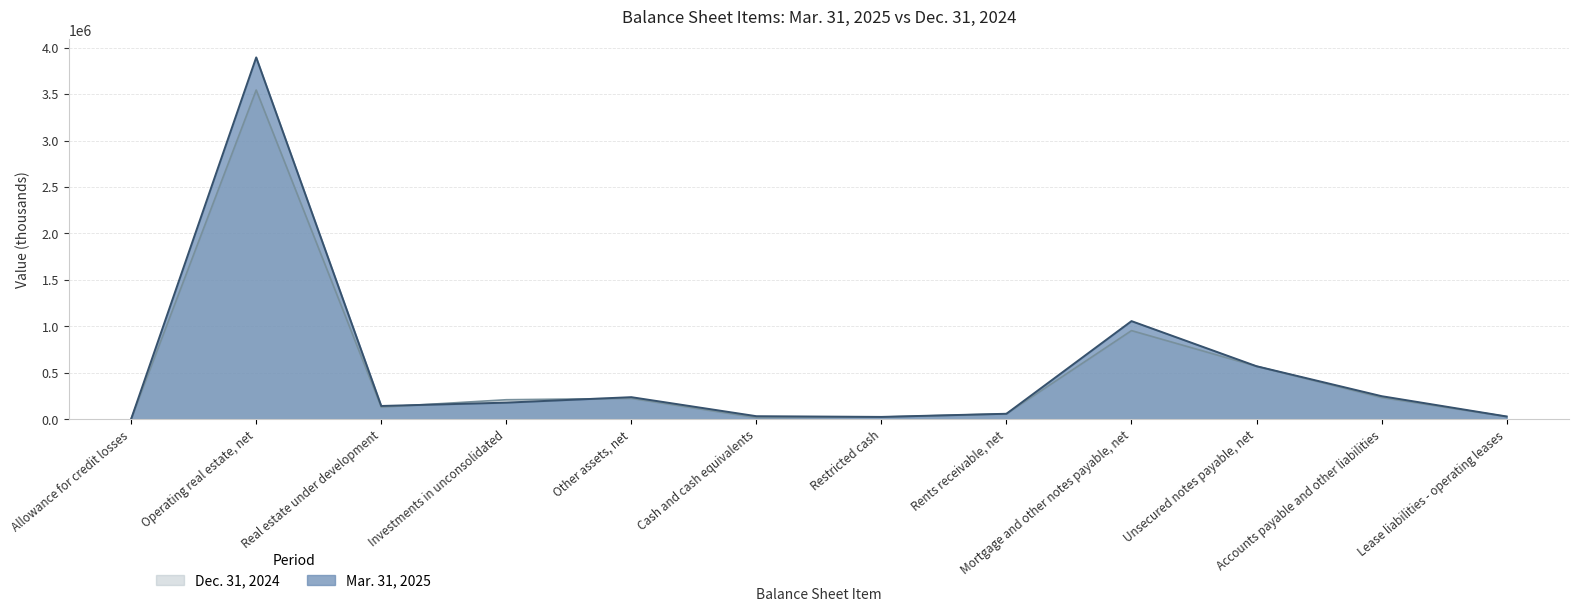

What are all the series names shown in the legend?

Dec. 31, 2024, Mar. 31, 2025